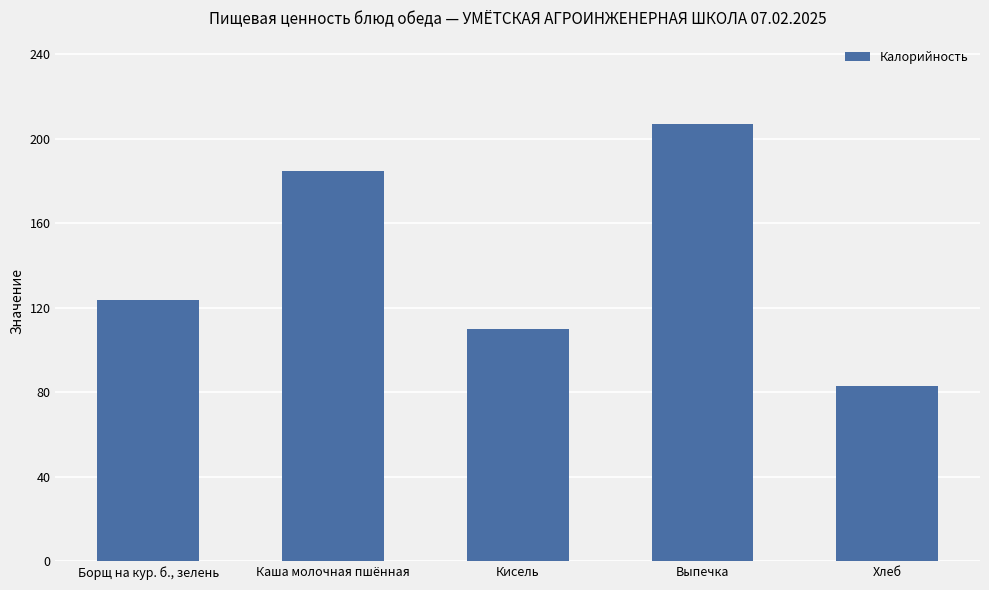

Where is the data nearest to the value 145?

Борщ на кур. б., зелень